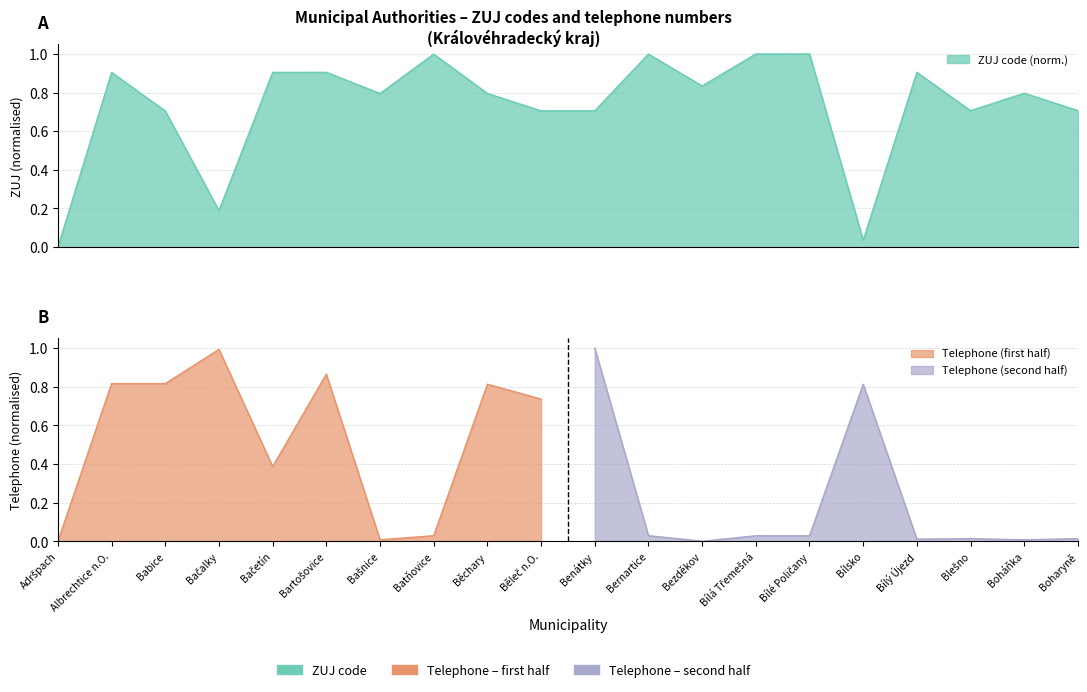

Count the number of categories in the chart.

20